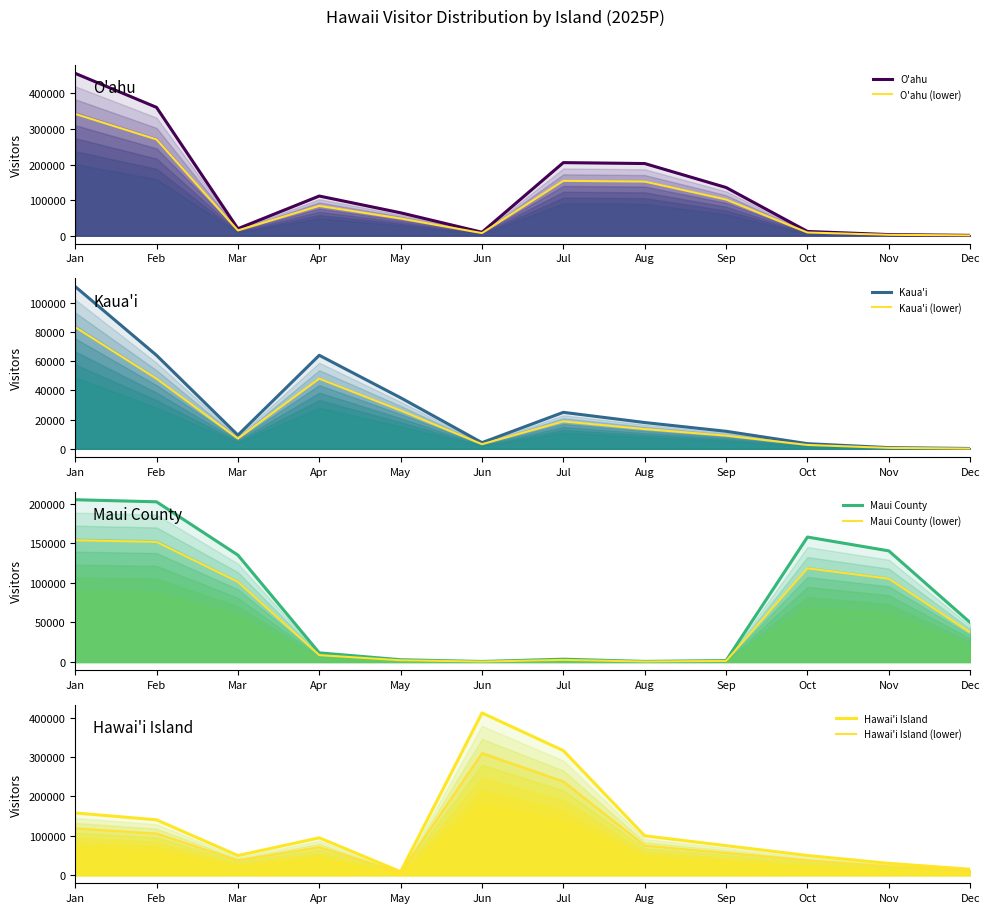

Is the value of O'ahu at Jun greater than the value of Kaua'i at Mar?

Yes